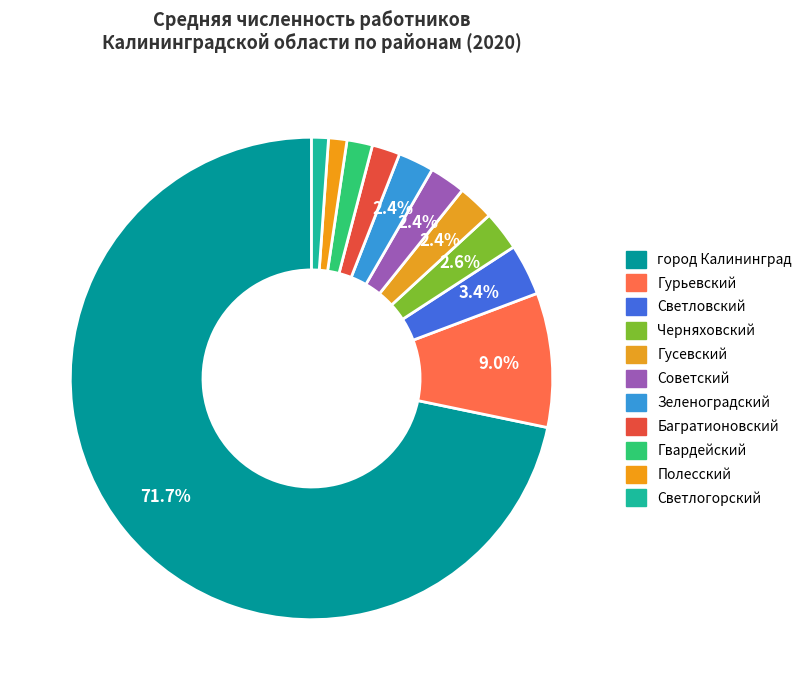

What is the total percentage of Зеленоградский and Светловский?

5.8%